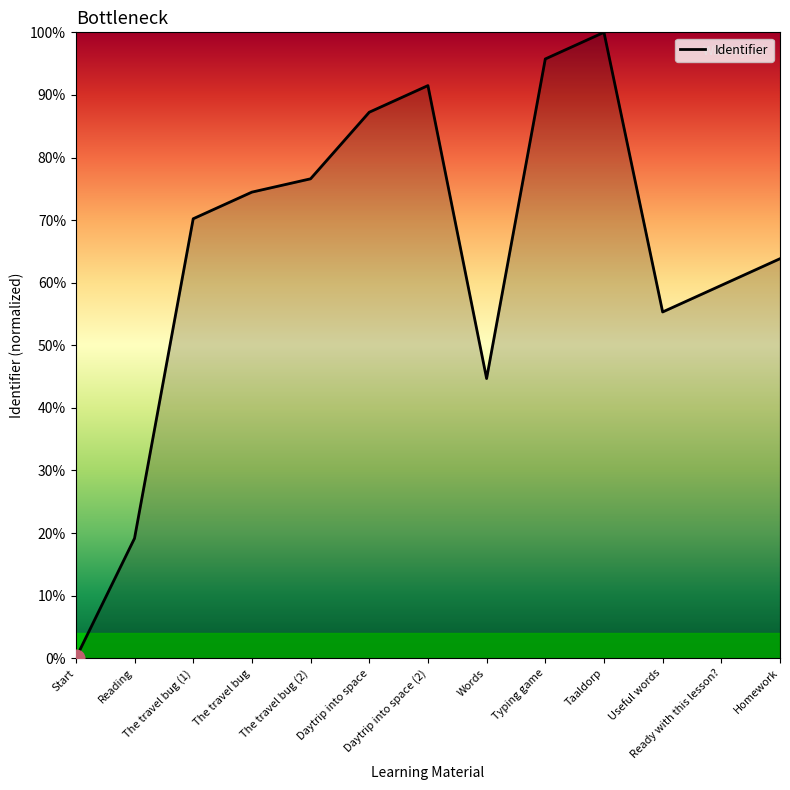

What position from the left is The travel bug (2)?

5